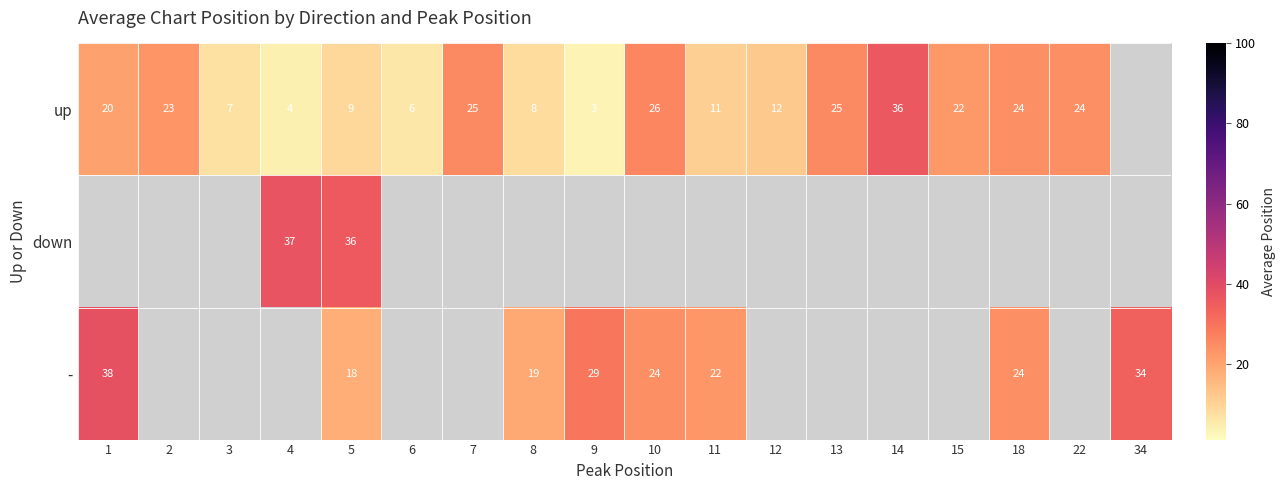

Where does the up series first go above 22?

2